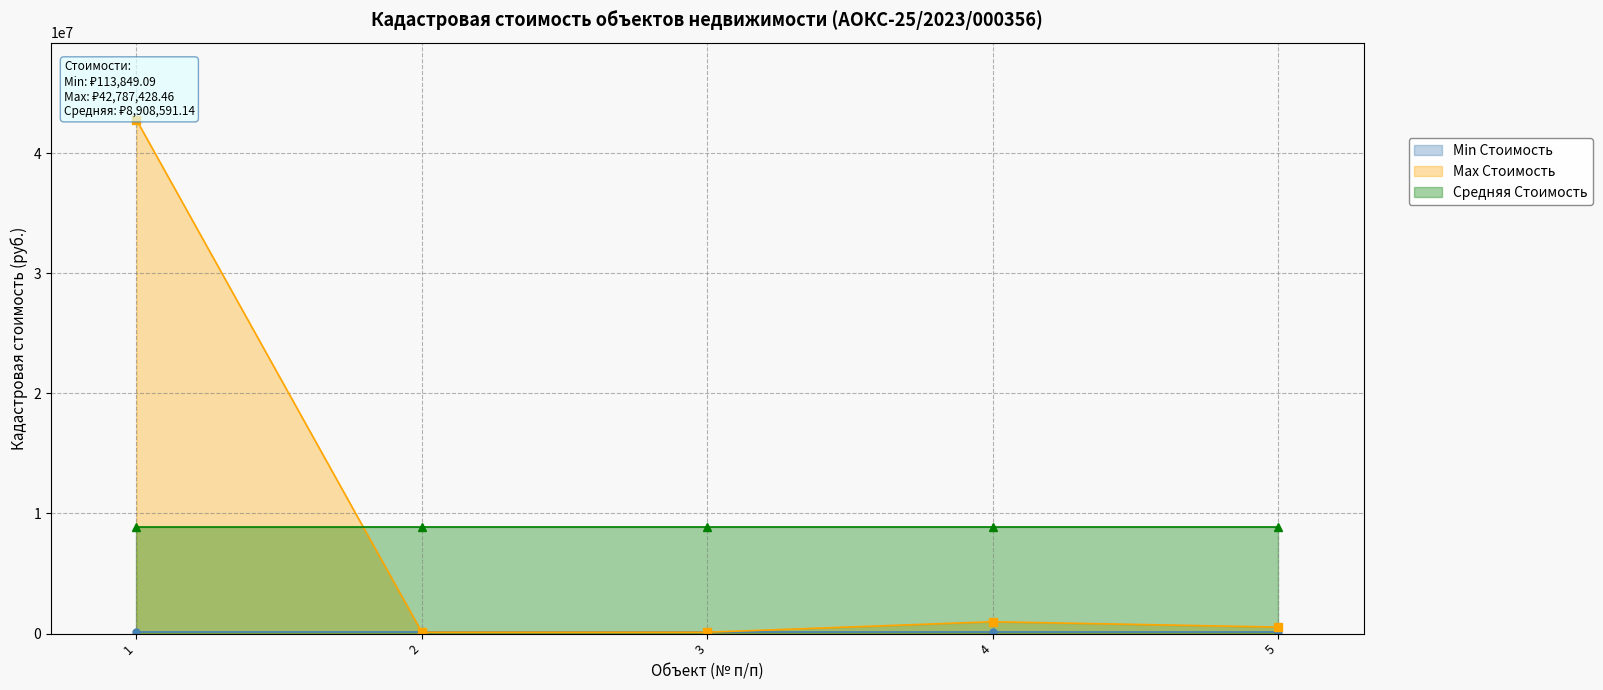

What is the maximum value for Max Стоимость?

42787428.5